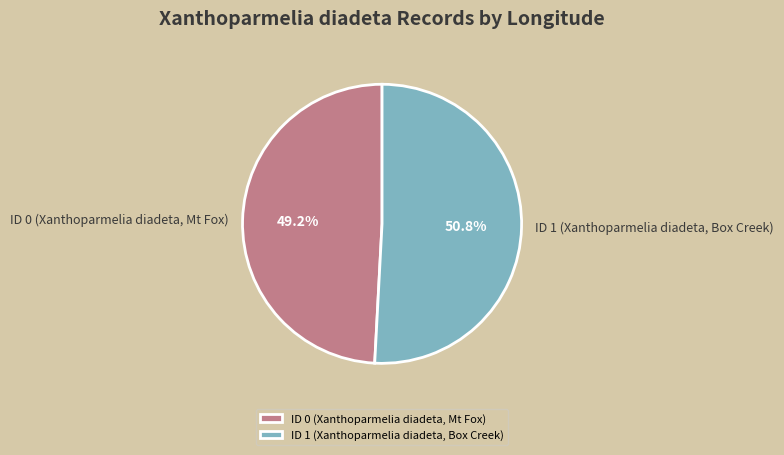

True or false: ID 0 (Xanthoparmelia diadeta, Mt Fox) accounts for 56% of the total.

False